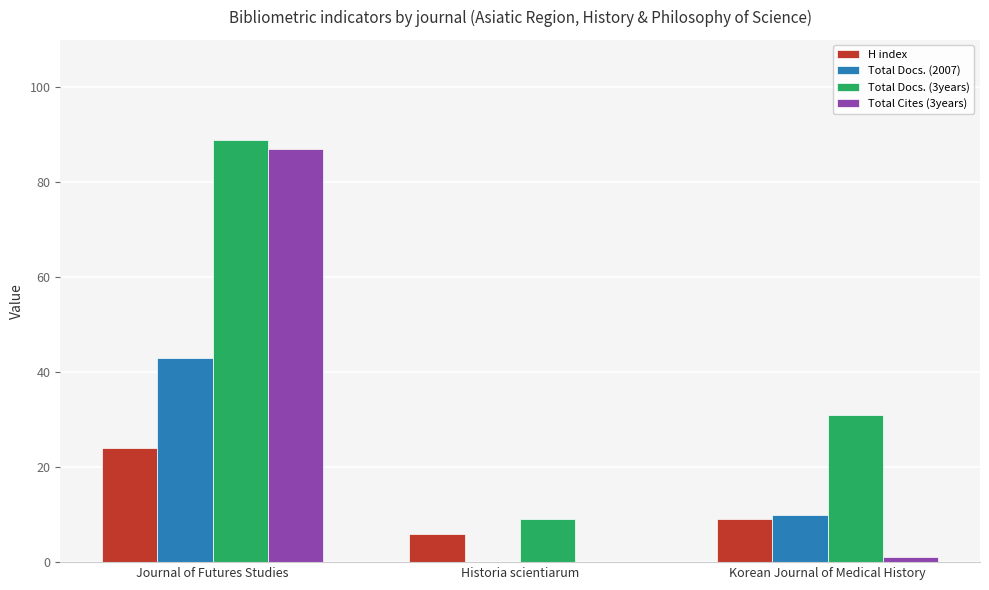

What is the total value across all series at Historia scientiarum?

15